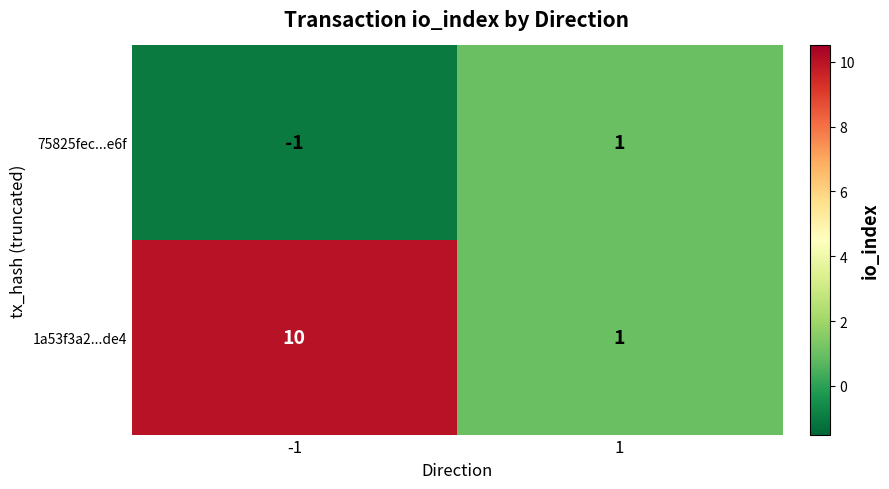

List the labels in order of 75825fec...e6f value, smallest first.

-1, 1